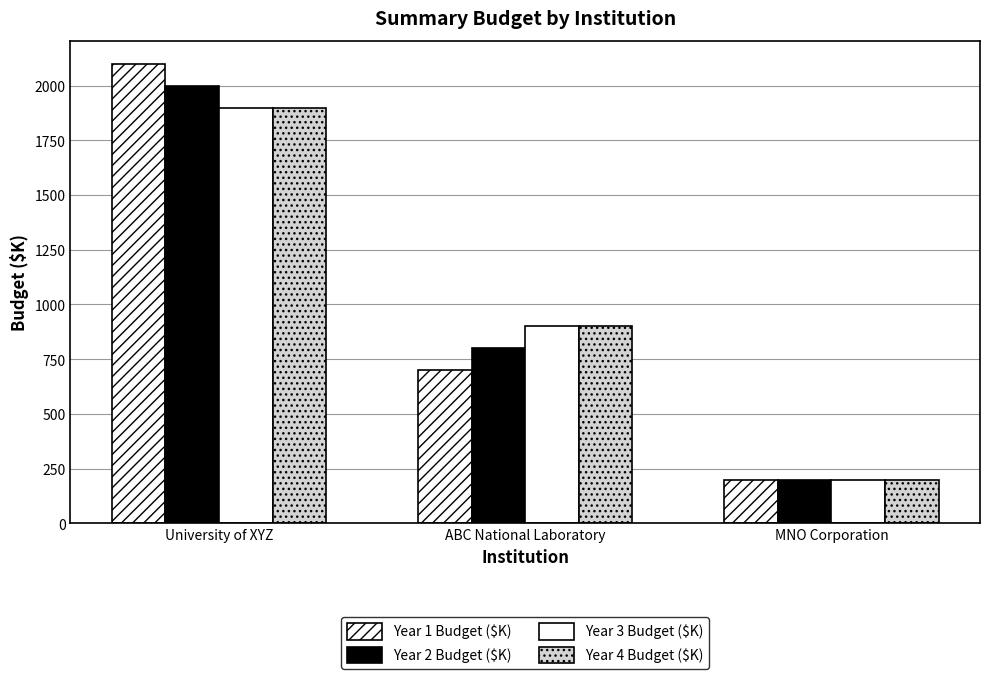

Count the Year 1 Budget ($K) values in the range 200 to 2100.

3